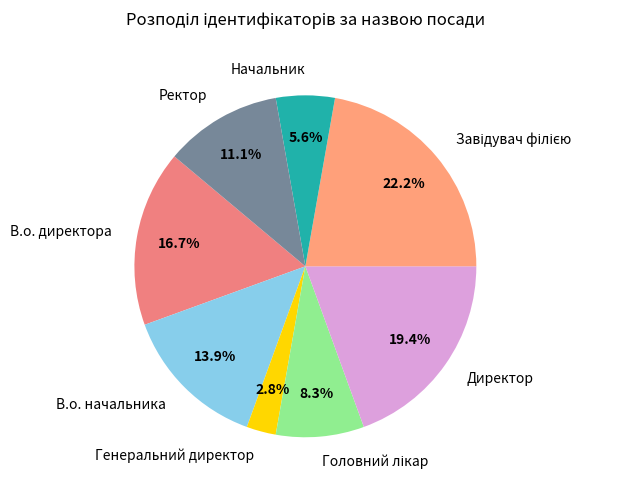

What is the ratio of the value at Генеральний директор to the value at В.о. начальника?

0.2